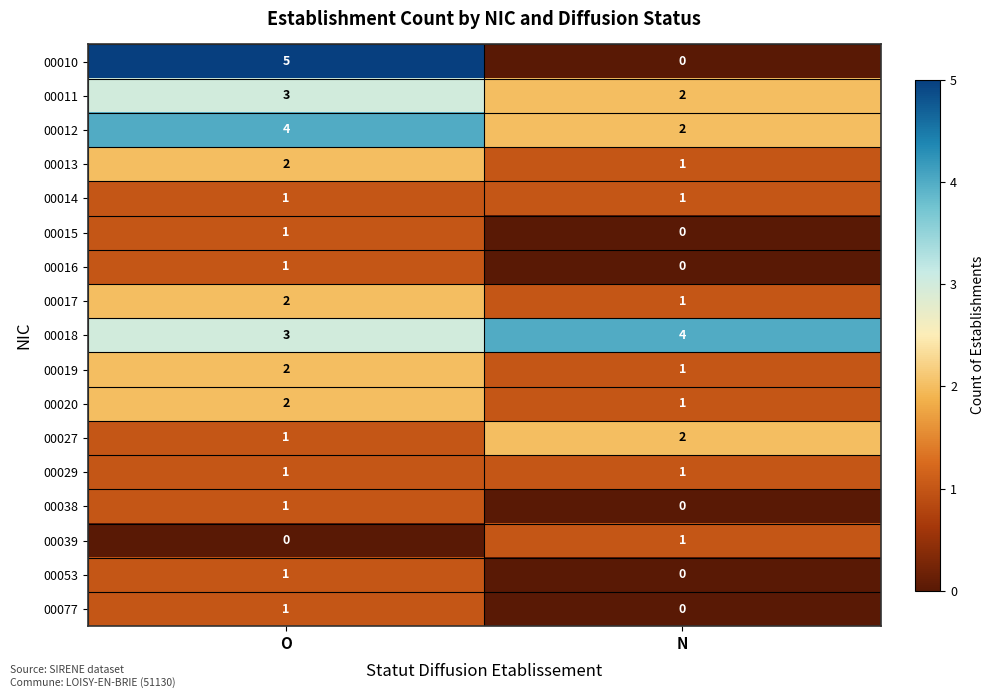

Is the value of 00016 at O greater than the value of 00011 at N?

No